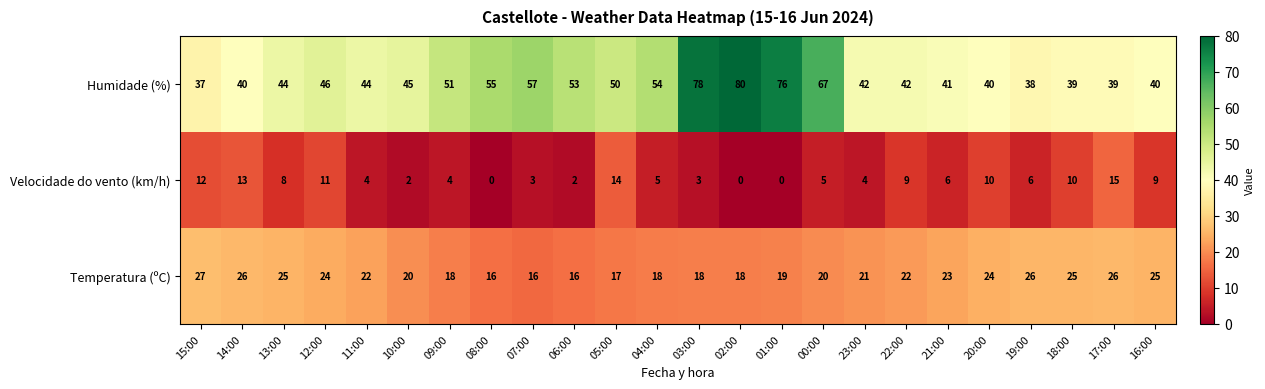

Where is Temperatura (ºC) nearest to the value 21?

23:00